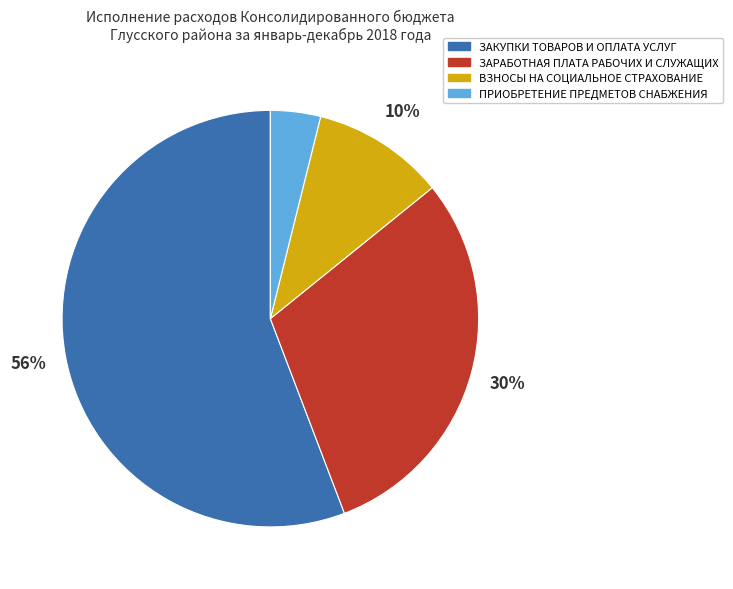

Does any single category account for the majority?

Yes